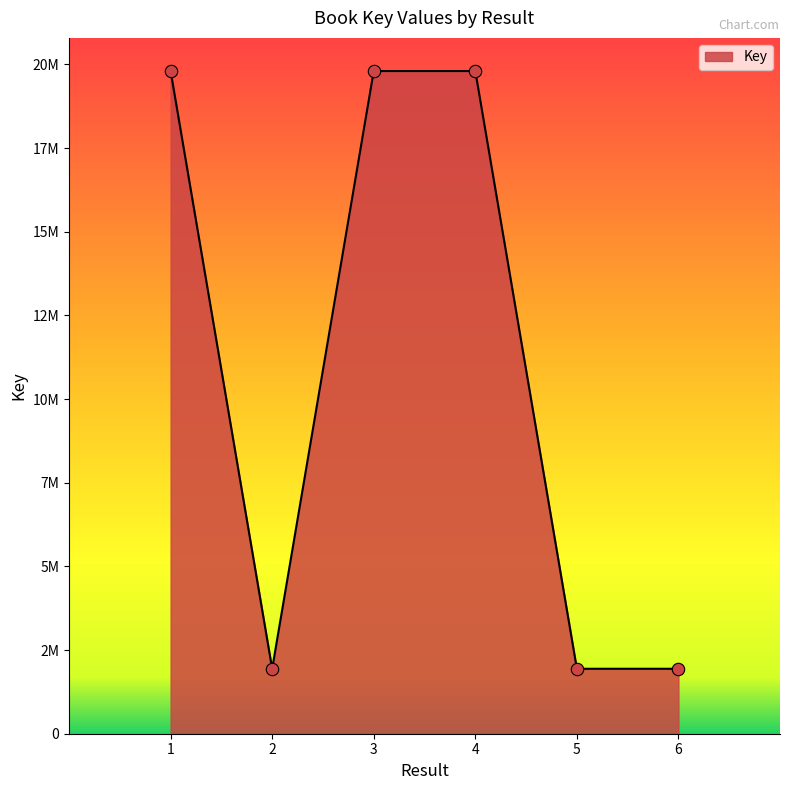

Between 5 and 2, which is larger?

5